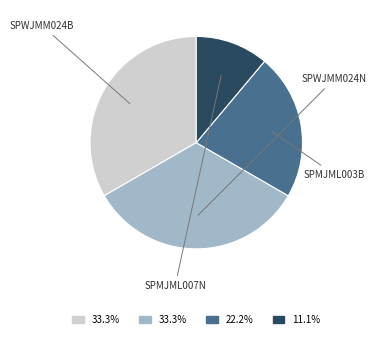

Is there a majority slice in this chart?

No